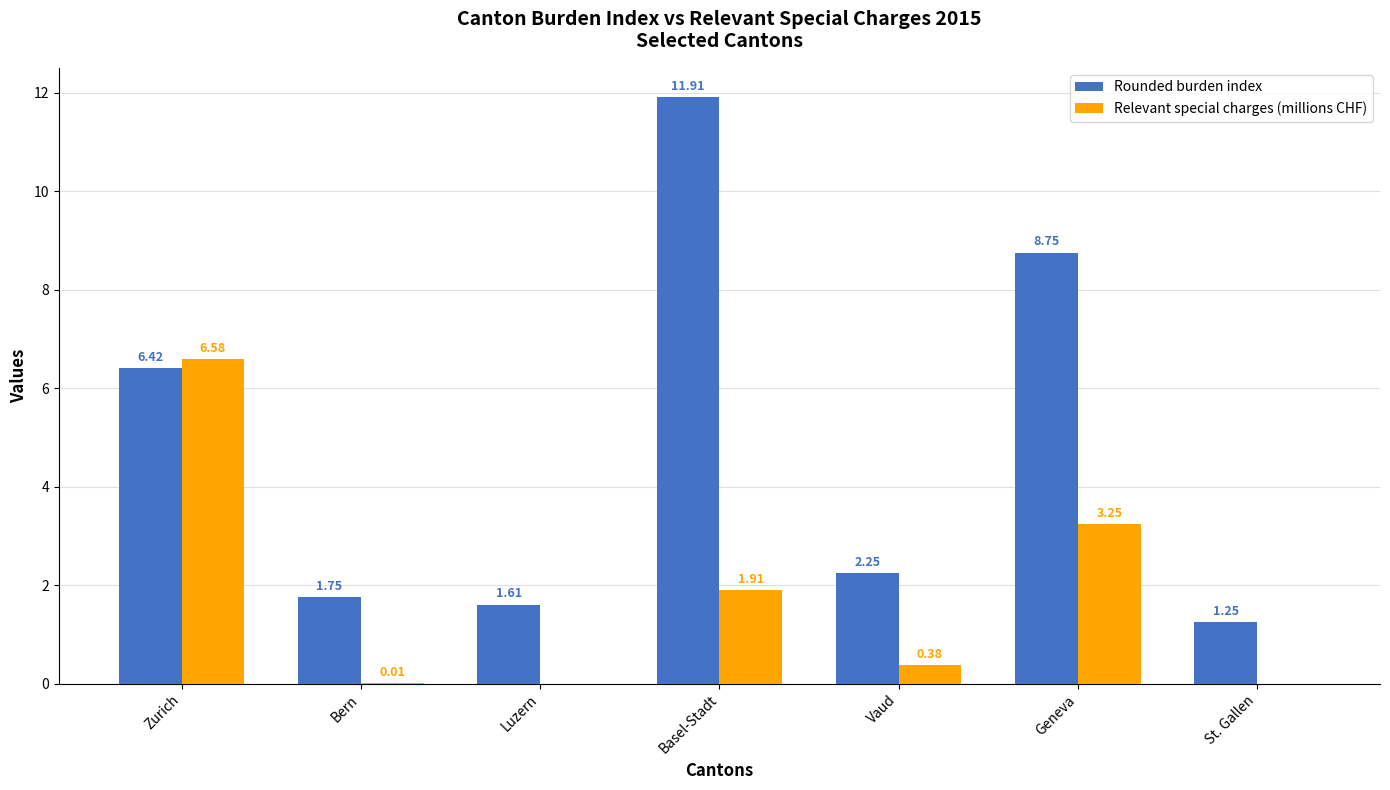

At which category does the chart reach its peak across all series?

Basel-Stadt